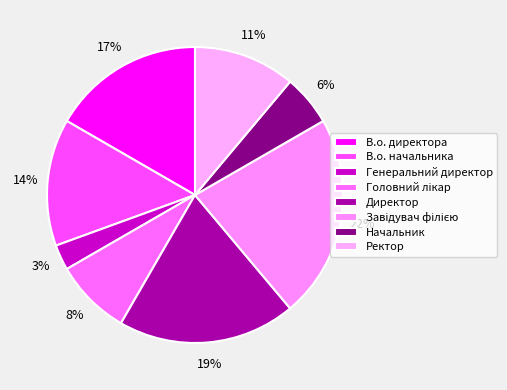

The Ректор slice represents 6% of the pie. True or false?

False